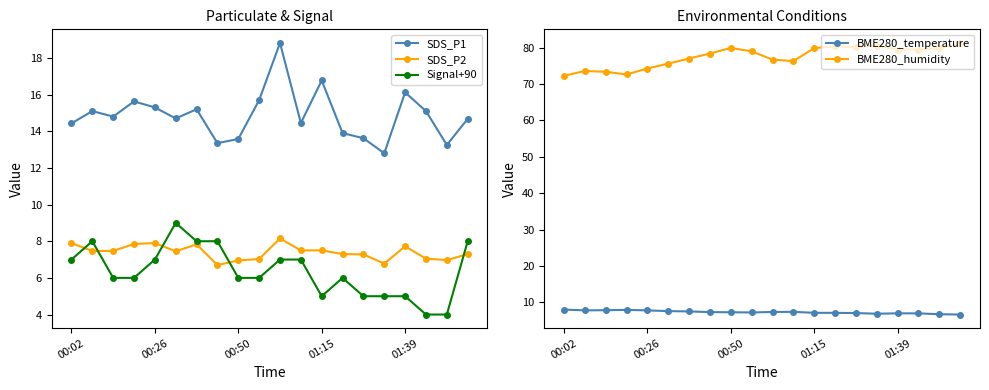

What is the lowest value of the SDS_P2 series?

6.7